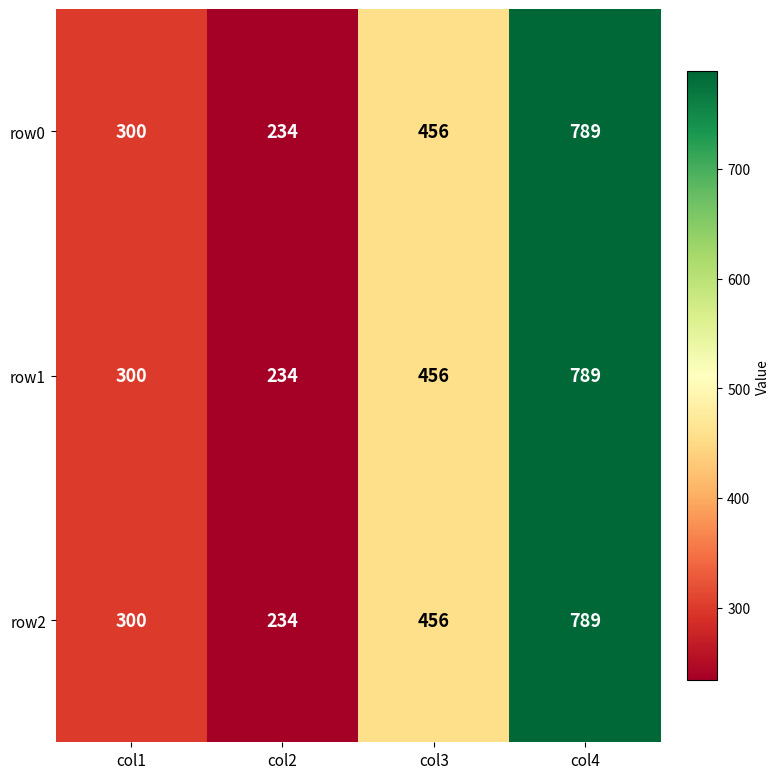

Count the row2 values in the range 300 to 789.

3